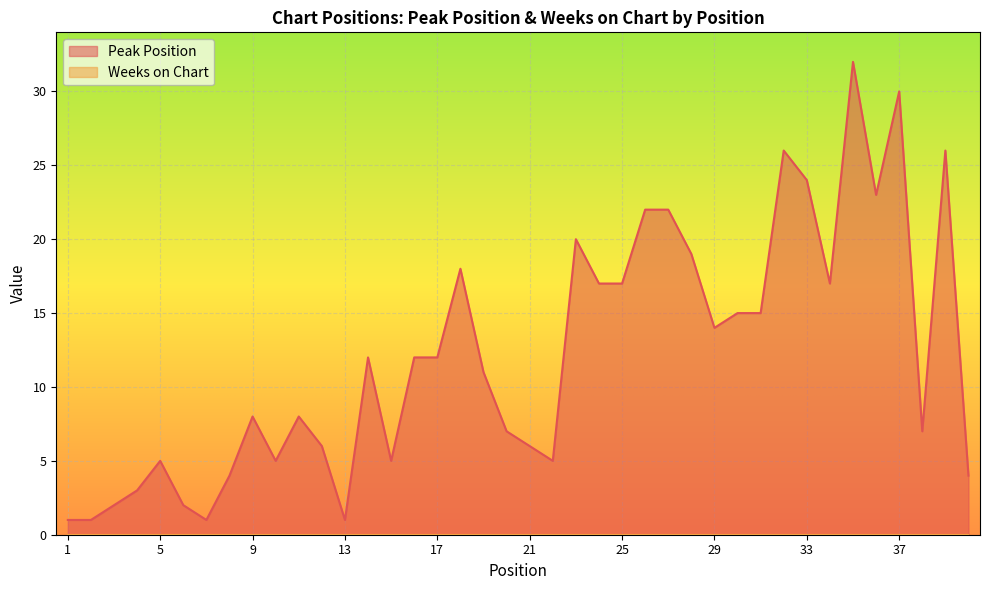

What is the value of the 11th point from the left?

8